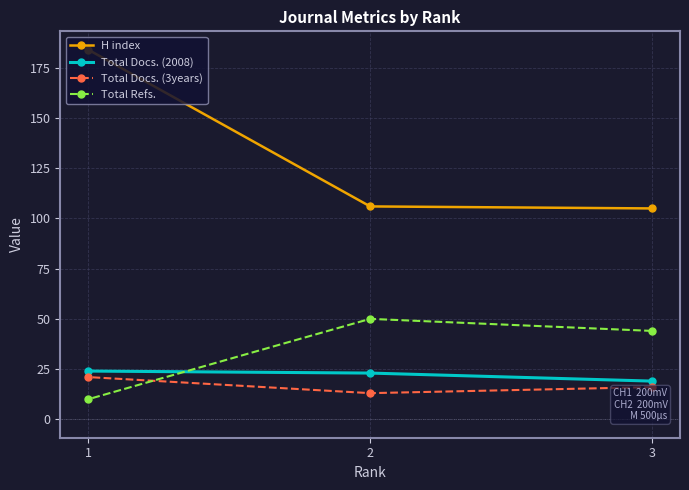

What is the value of the Total Docs. (2008) point at the 2nd from the left?

23